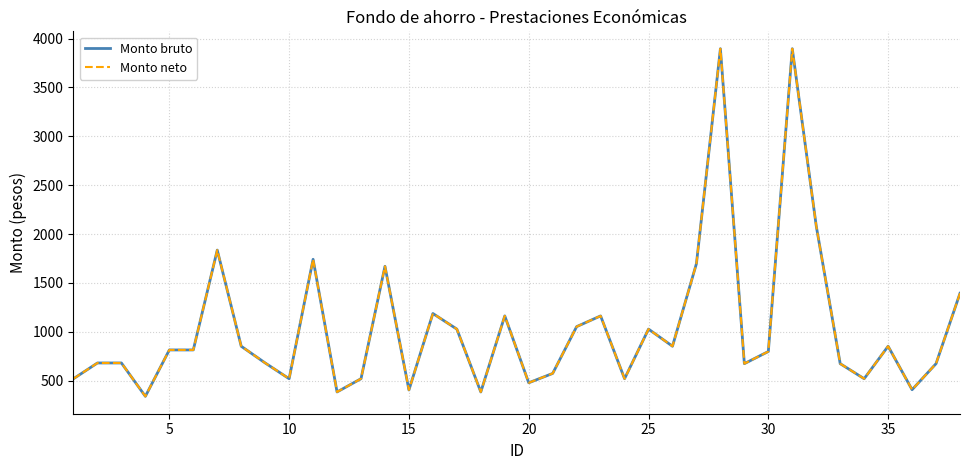

True or false: Monto neto and Monto bruto intersect in this chart.

False